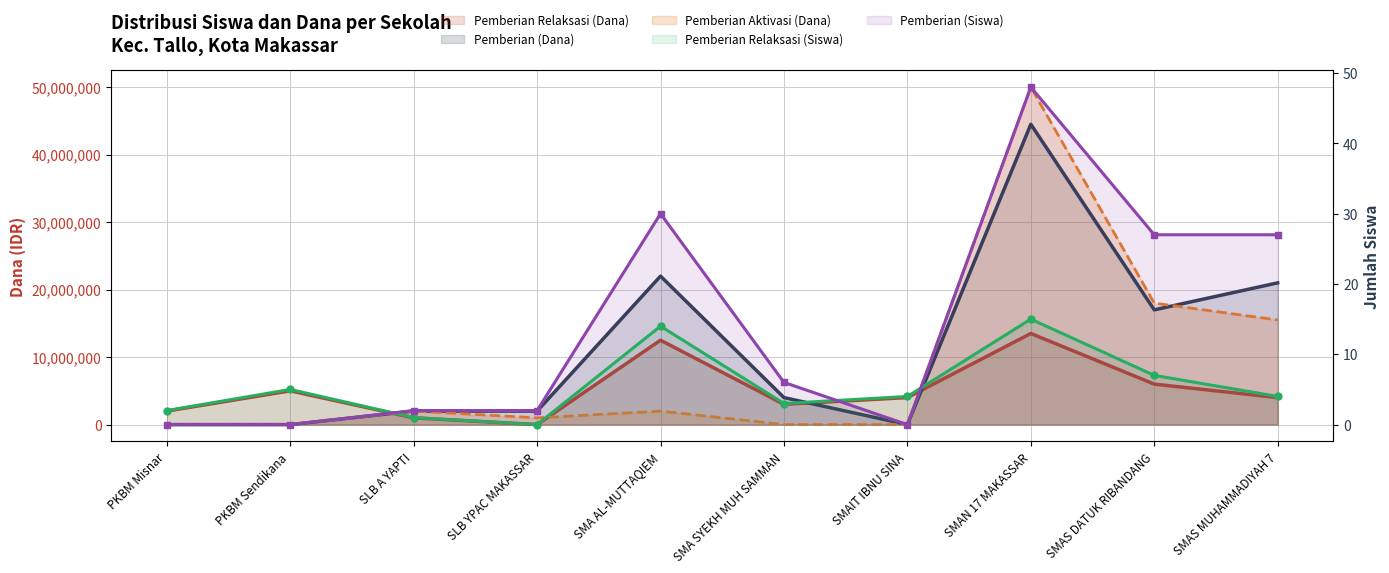

What value does the data have at SMAN 17 MAKASSAR, to the nearest 5?

50